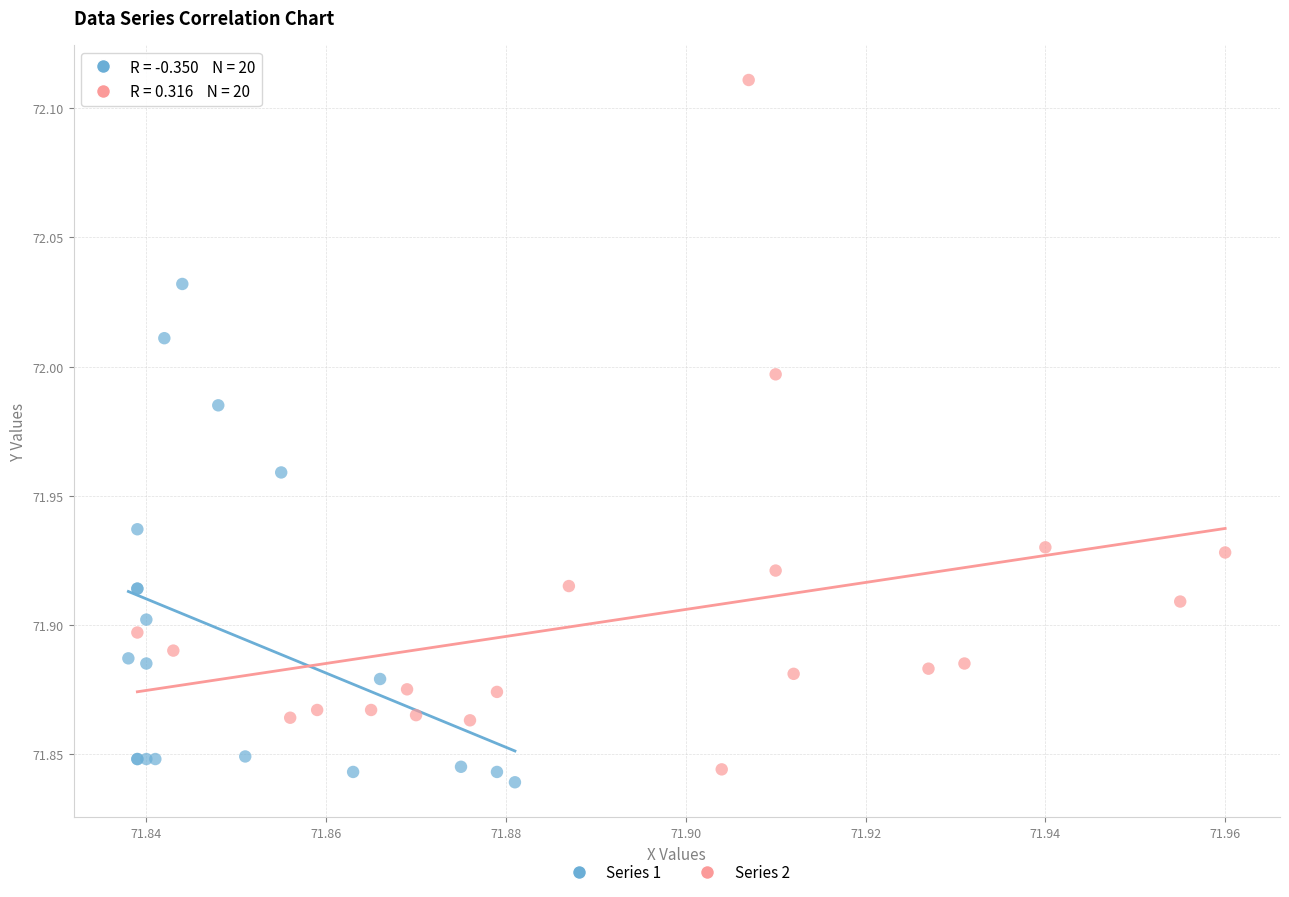

Which series has the widest spread of Y values?

Series 2